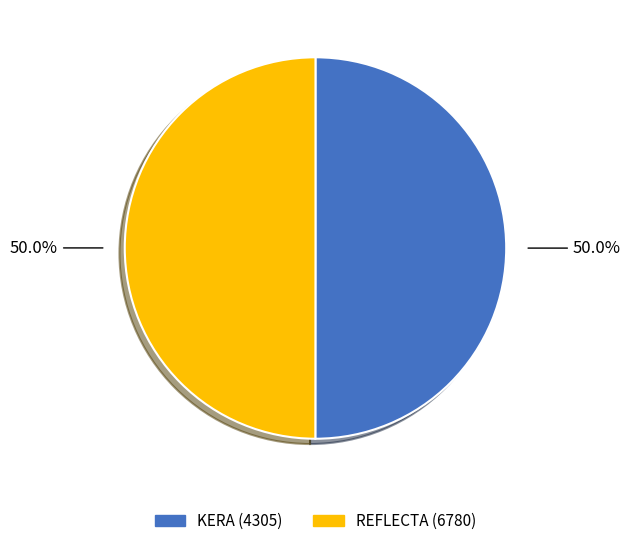

Approximately how many times larger is the value at KERA (4305) compared to REFLECTA (6780)?

1.0